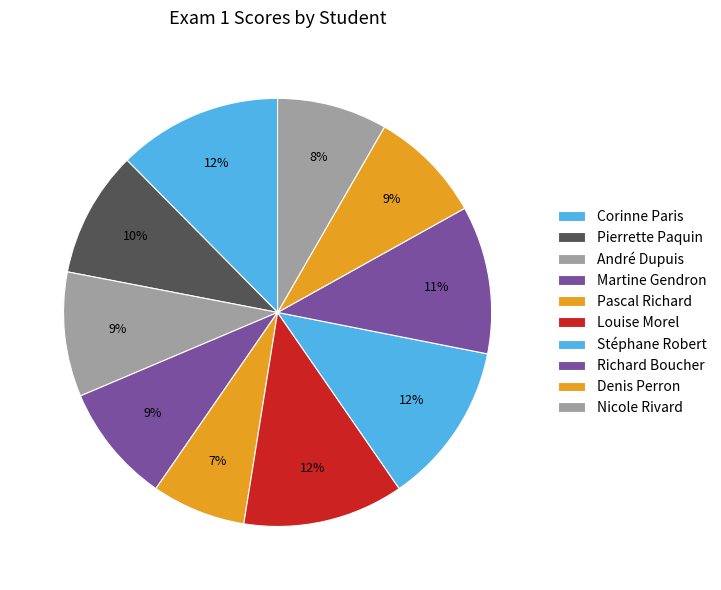

Count the number of slices in the pie.

10